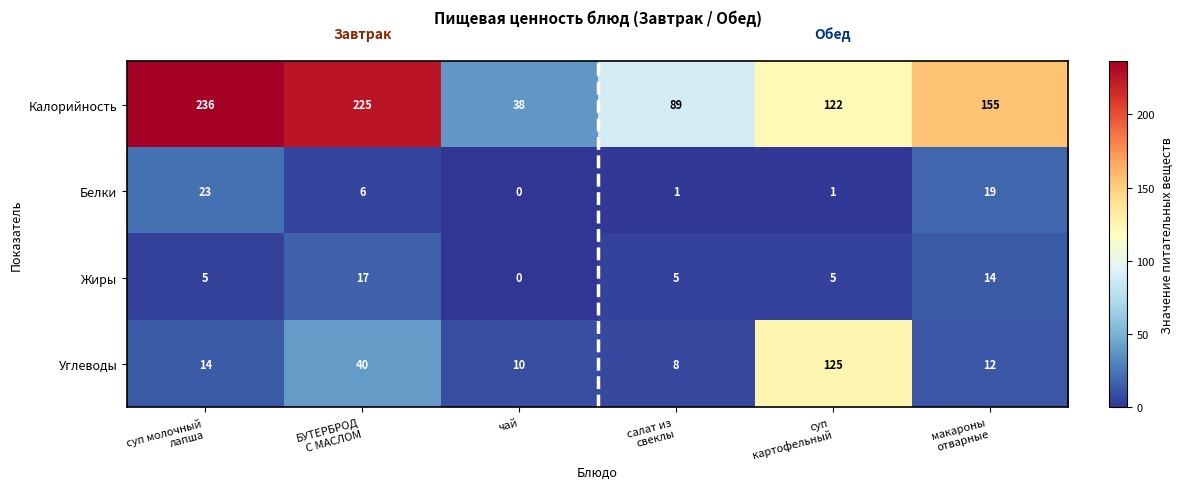

What is the spread (max minus min) of values at БУТЕРБРОД
С МАСЛОМ?

219